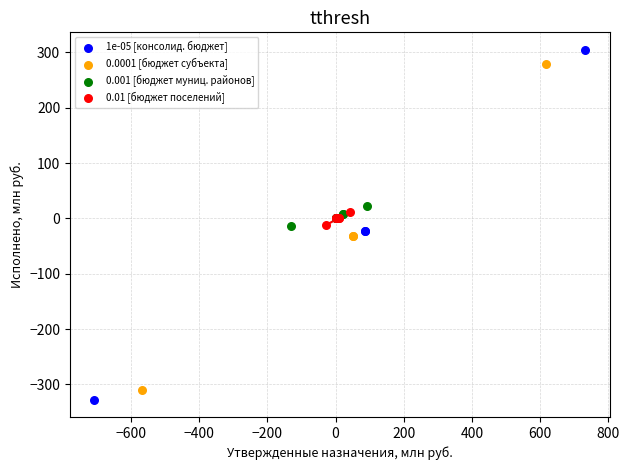

Which series reaches the minimum Y coordinate?

1e-05 [консолид. бюджет]